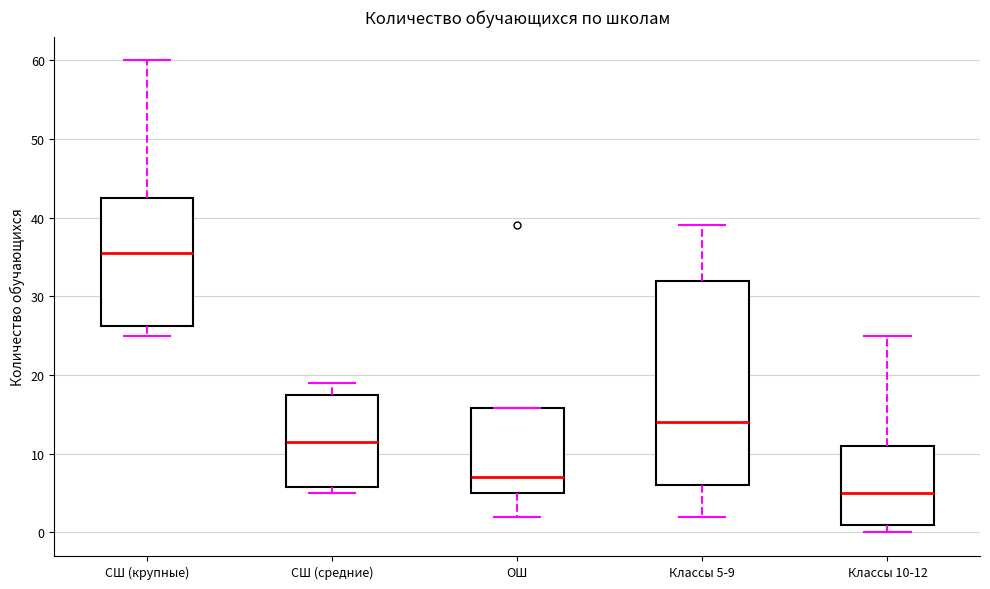

Reading left to right, transcribe this box plot: for each box, give where its median line is, the range the box spans, and where its two whiskers end, as read against the y-axis. The values are not printed on the chart, so give them approximately, as read against the axis.

СШ (крупные): median 36, box 26 to 43, whiskers 25 to 60
СШ (средние): median 12, box 6 to 18, whiskers 5 to 19
ОШ: median 7, box 5 to 16, whiskers 2 to 16
Классы 5-9: median 14, box 6 to 32, whiskers 2 to 39
Классы 10-12: median 5, box 1 to 11, whiskers 0 to 25